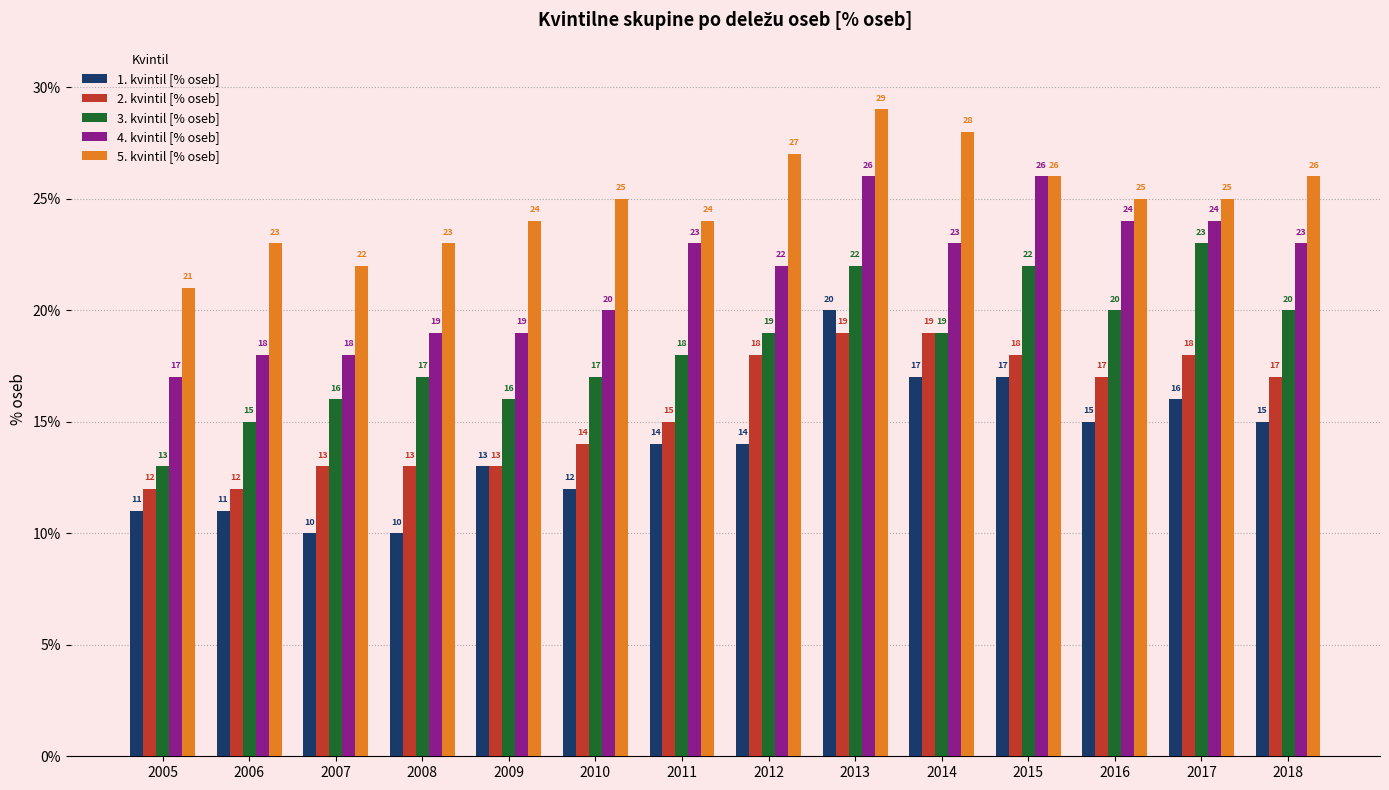

Which series has the largest total across all categories?

5. kvintil [% oseb]